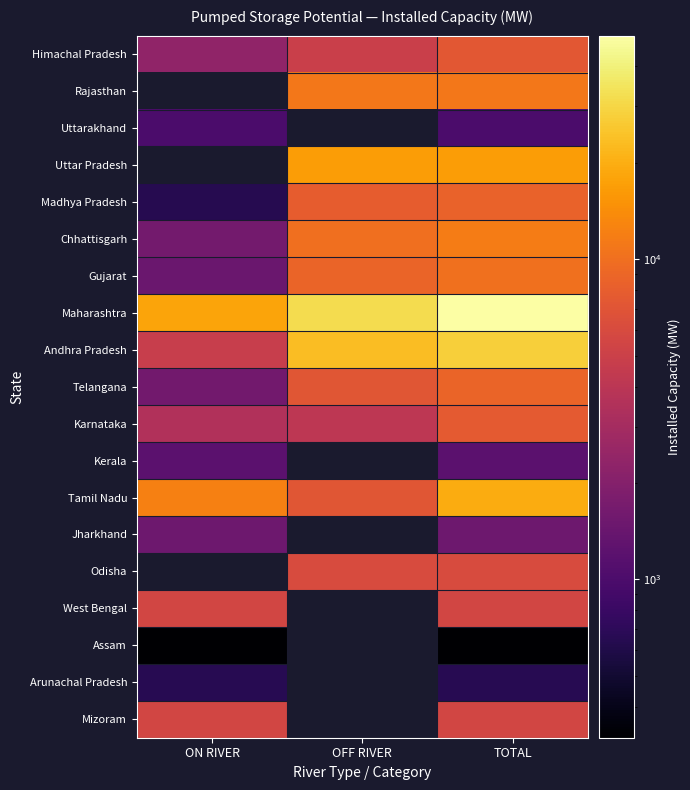

What is the spread (max minus min) of values at OFF RIVER?

27750.0